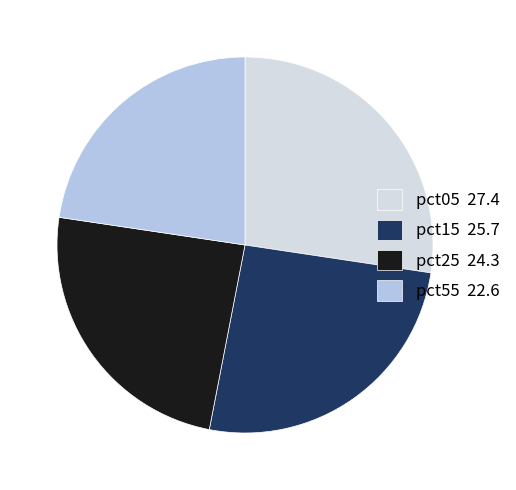

Which category has the biggest portion of the pie?

pct05 27.4